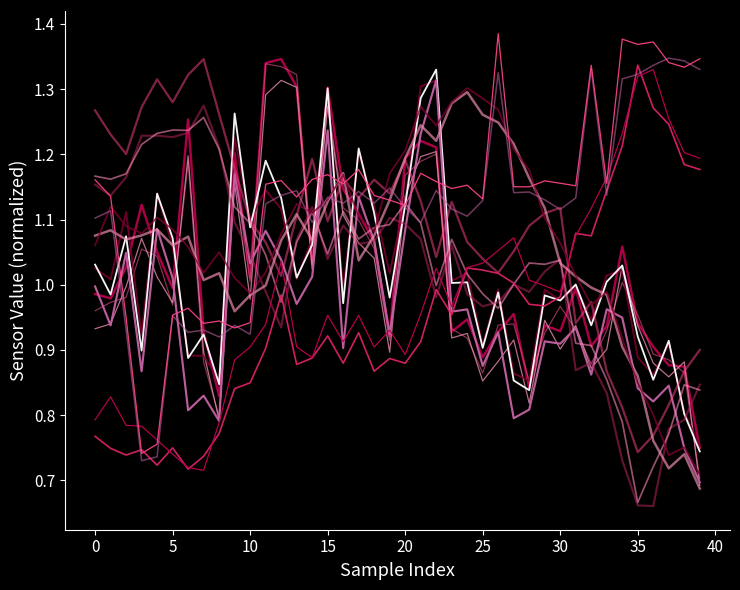

How many lines are shown in the chart?

15